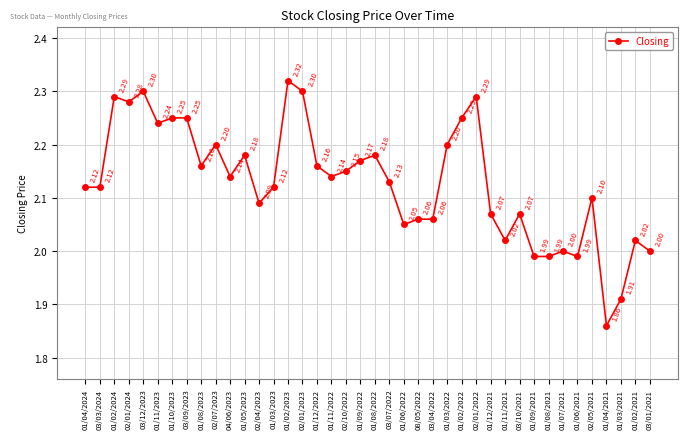

What is the sum of all values?

85.2